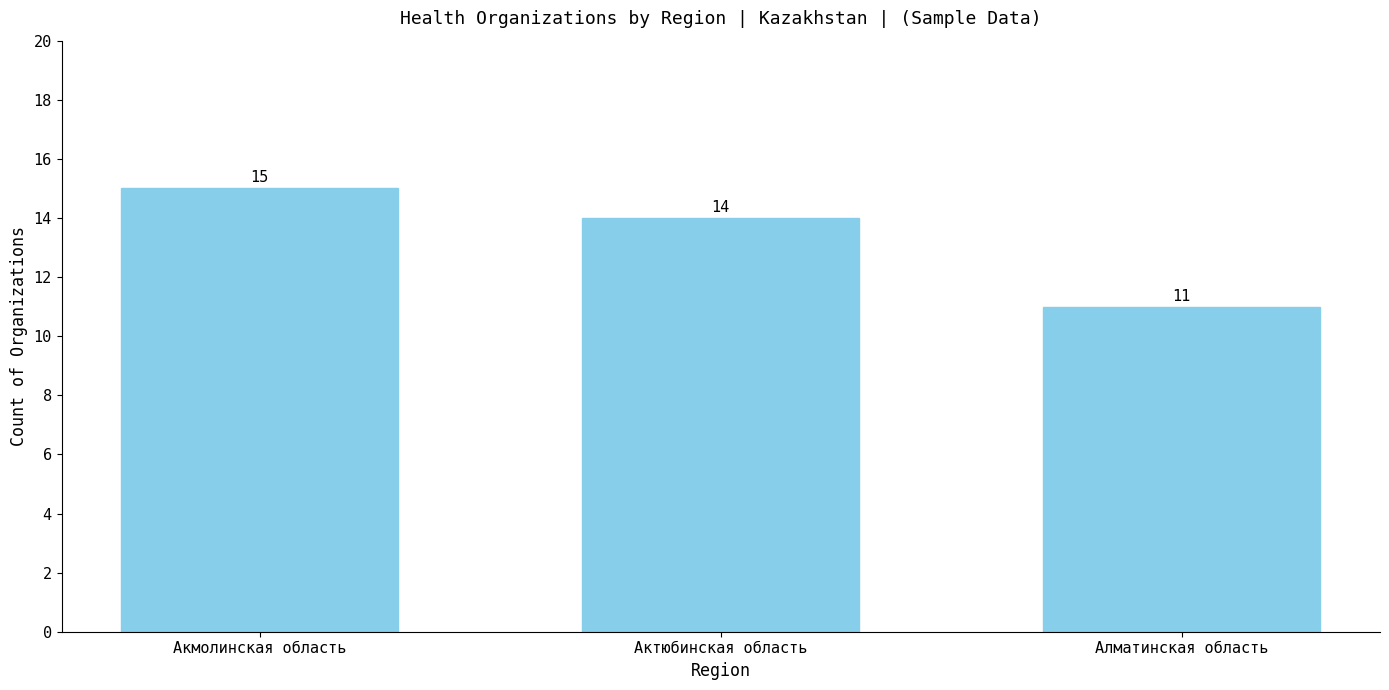

Does the chart contain stacked bars?

No